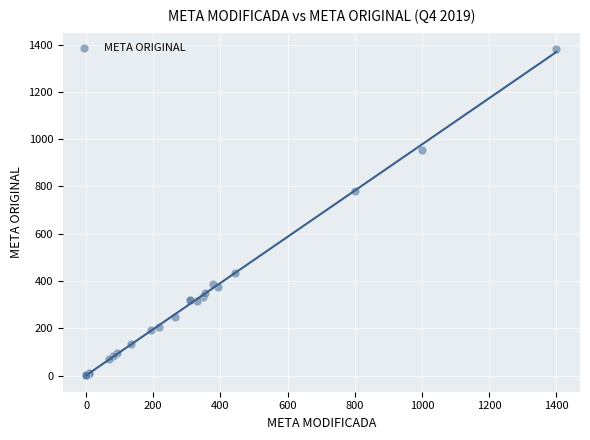

What Y value in the scatter plot is closest to 691?

781.7